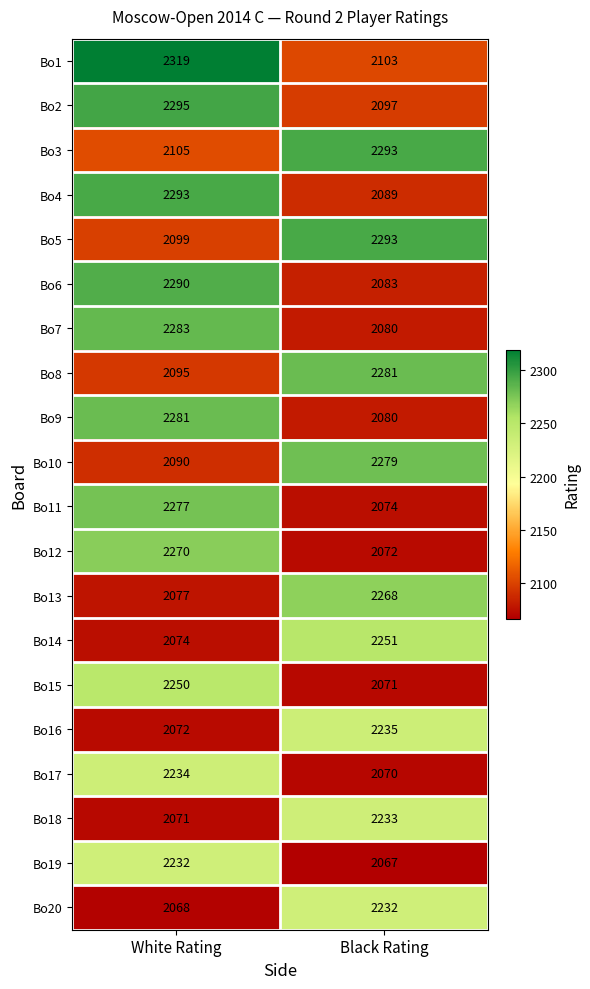

How many distinct data groups are displayed?

20